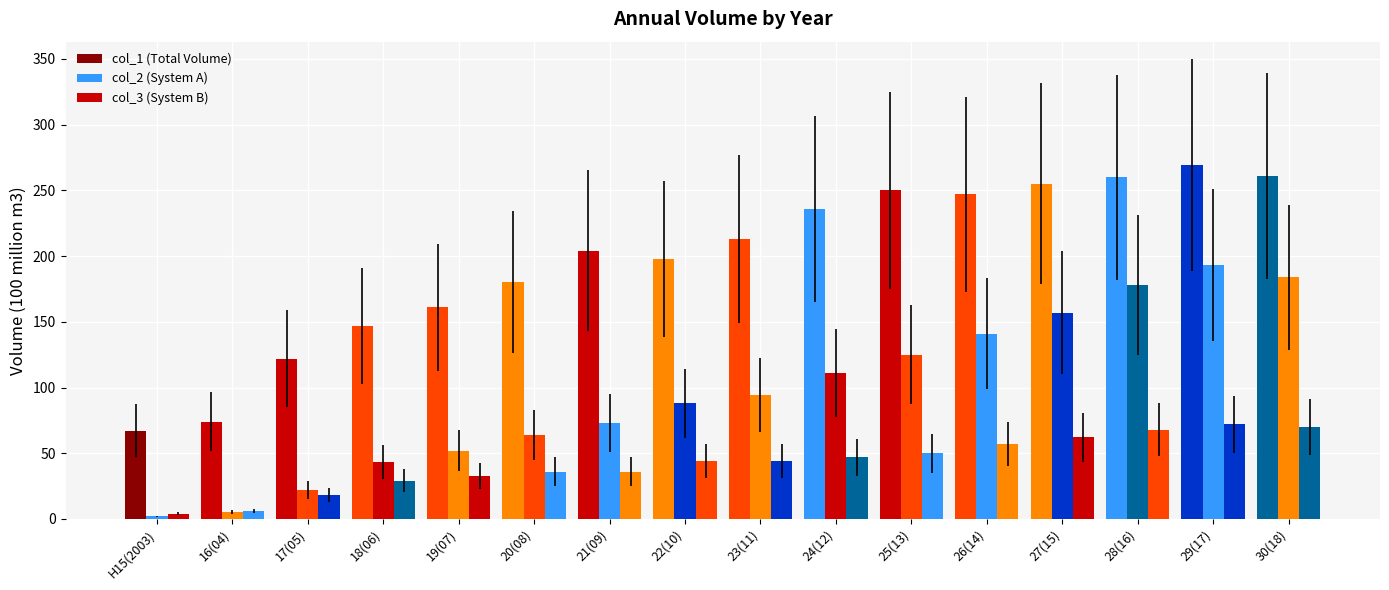

What is the average value of the col_2 (System A) series?

96